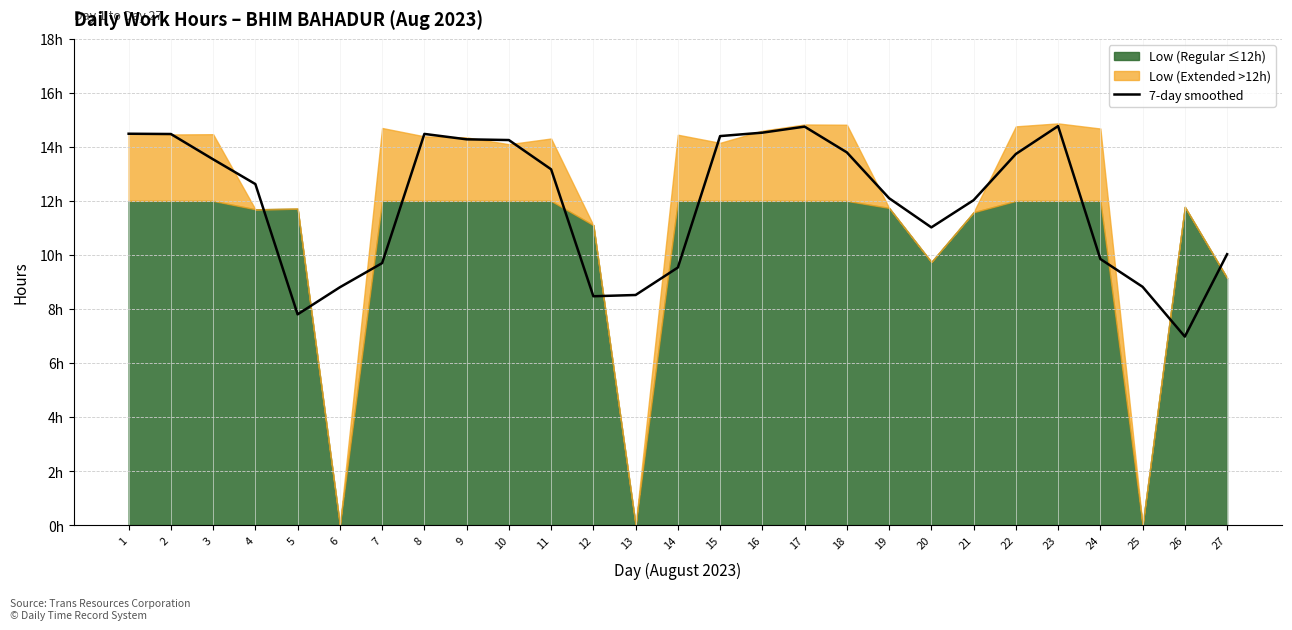

How many data points does each series have?

27